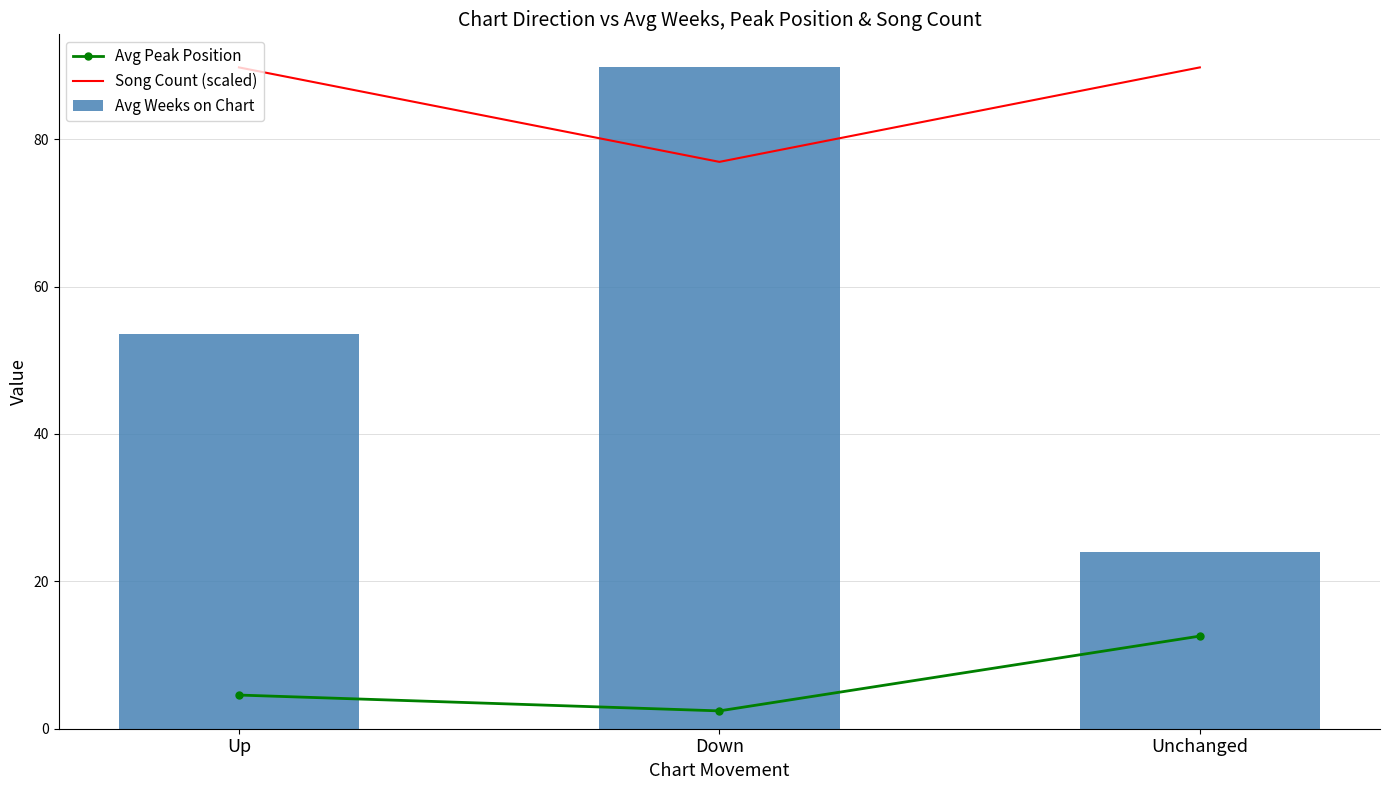

What is the smallest value displayed?

2.4